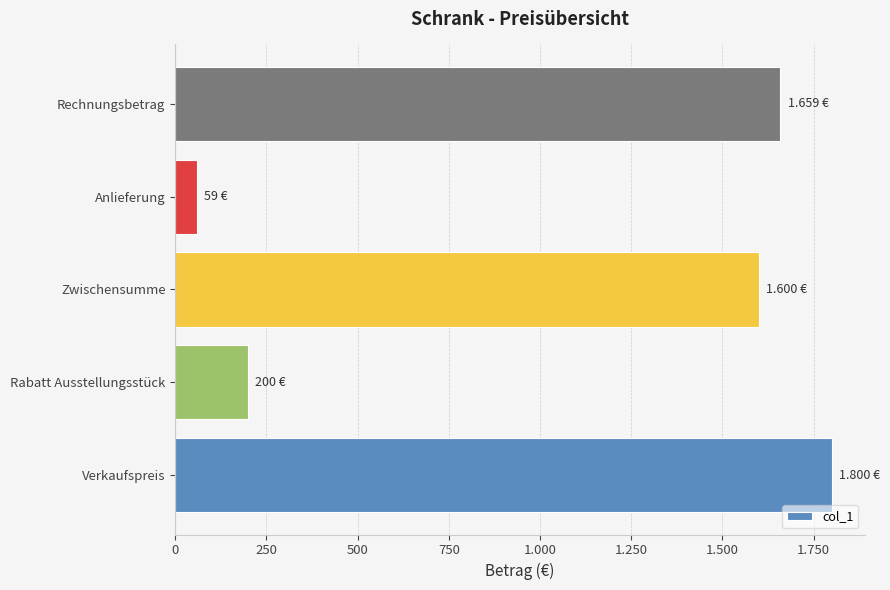

How many bars are there in total?

5